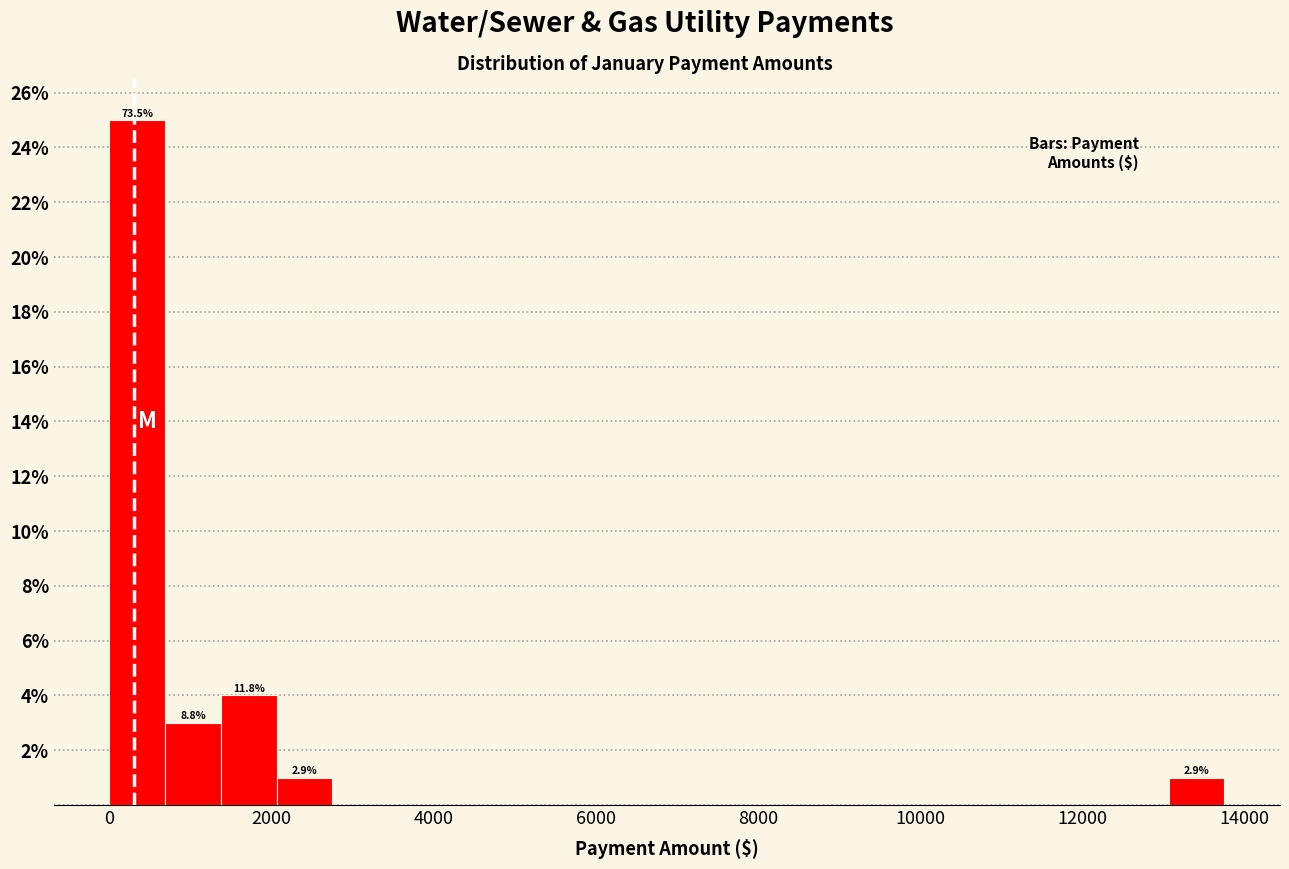

Around what value on the x-axis is the tallest bar? Give the approximate position of its centre, as read against the axis.

400